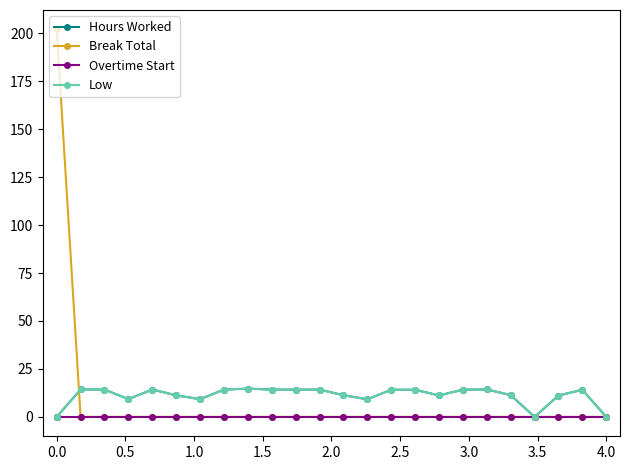

Which series has the largest range (max minus min)?

Break Total